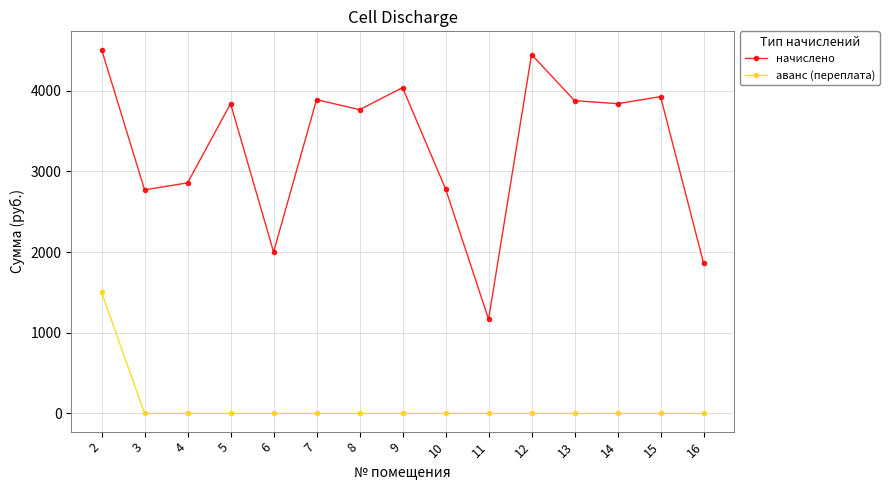

True or false: аванс (переплата) has a value of -775.4 at 8.

False